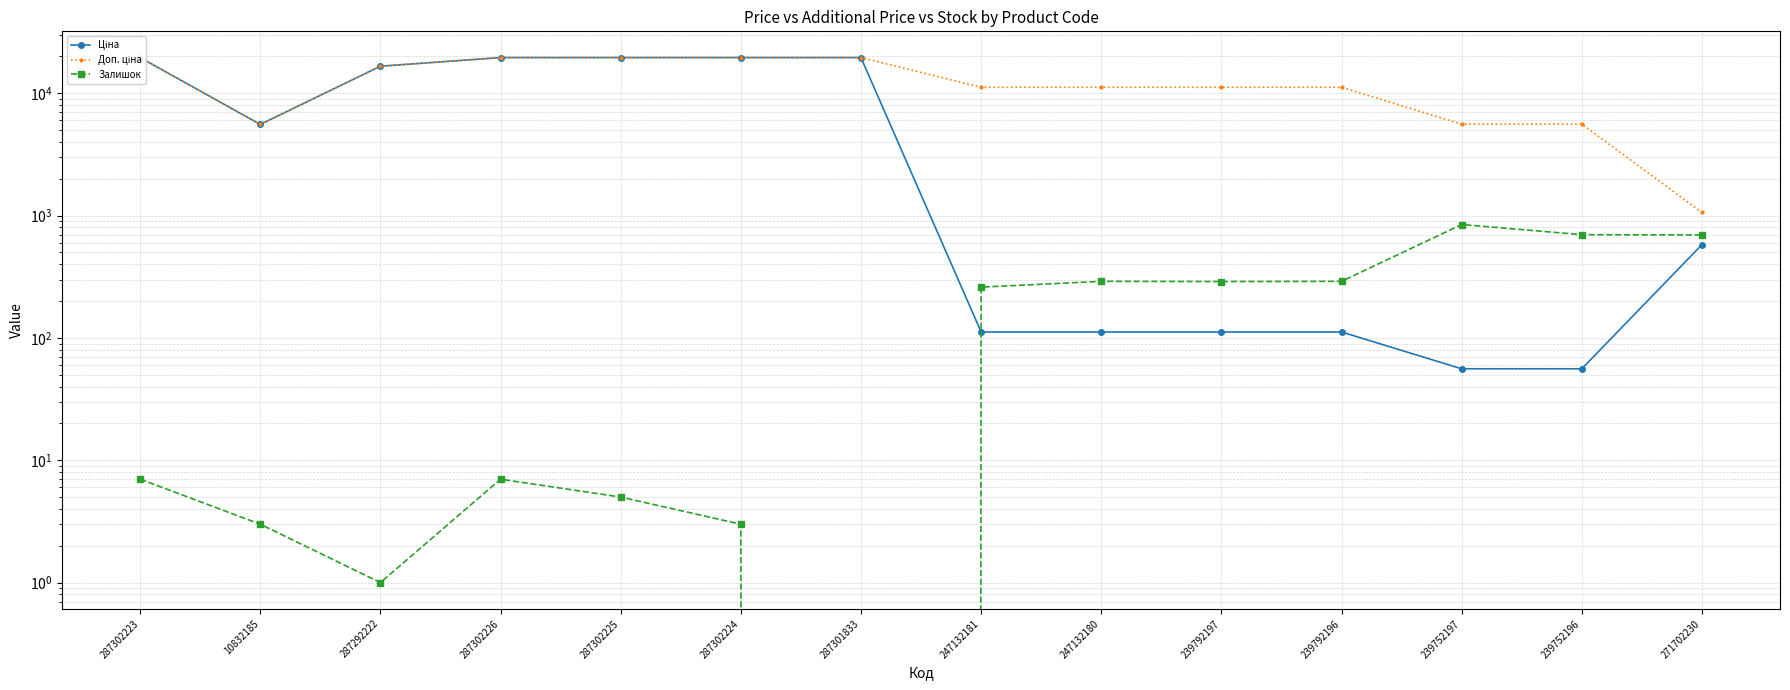

Reading right to left, what are all the values shown in this chart?

Ціна: 578.1	55.9	55.9	111.8	111.8	111.8	111.8	19564.9	19564.9	19564.9	19564.9	16636.8	5560.3	19564.9
Доп. ціна: 1060.0	5591.0	5591.0	11182.0	11182.0	11182.0	11182.0	19564.9	19564.9	19564.9	19564.9	16636.8	5560.3	19564.9
Залишок: 694.0	698.0	845.0	290.0	289.0	290.0	260.0	0.0	3.0	5.0	7.0	1.0	3.0	7.0